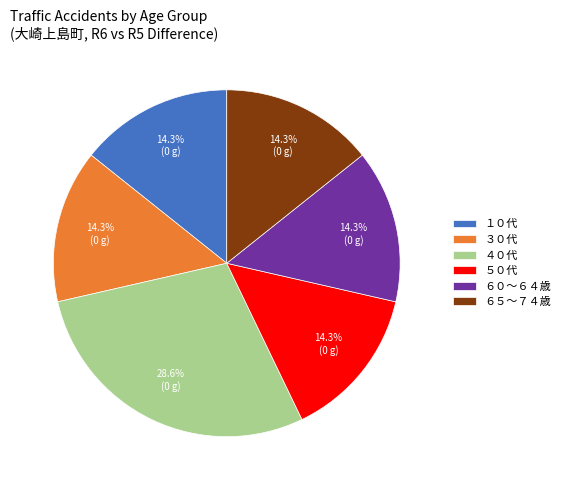

To the nearest percent, what portion does ３０代 represent?

14%